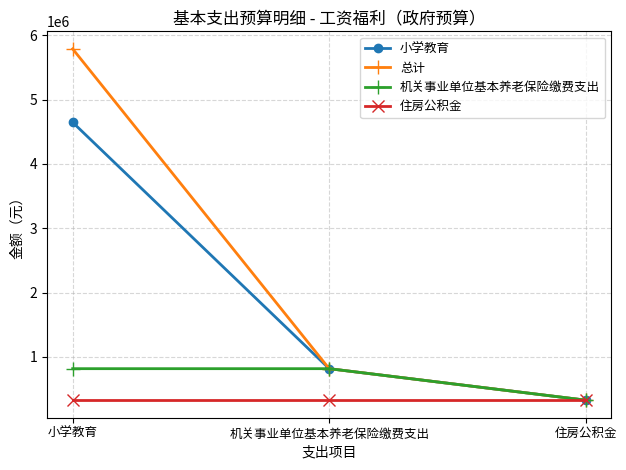

What is the sum of the 小学教育 values at 住房公积金 and 小学教育?

4971806.4